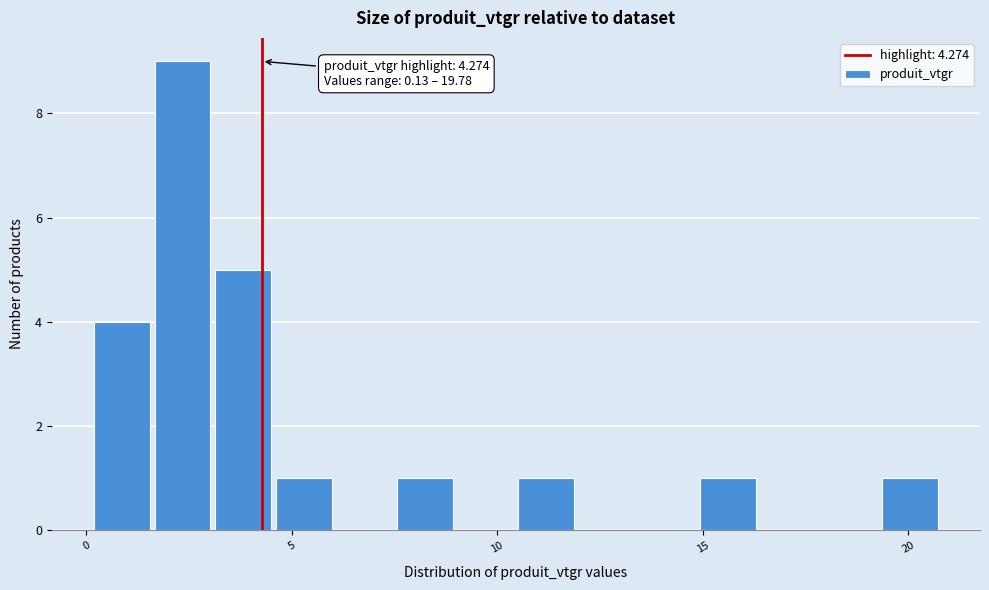

Read against the x-axis, roughly where is the centre of the tallest bar?

2.5